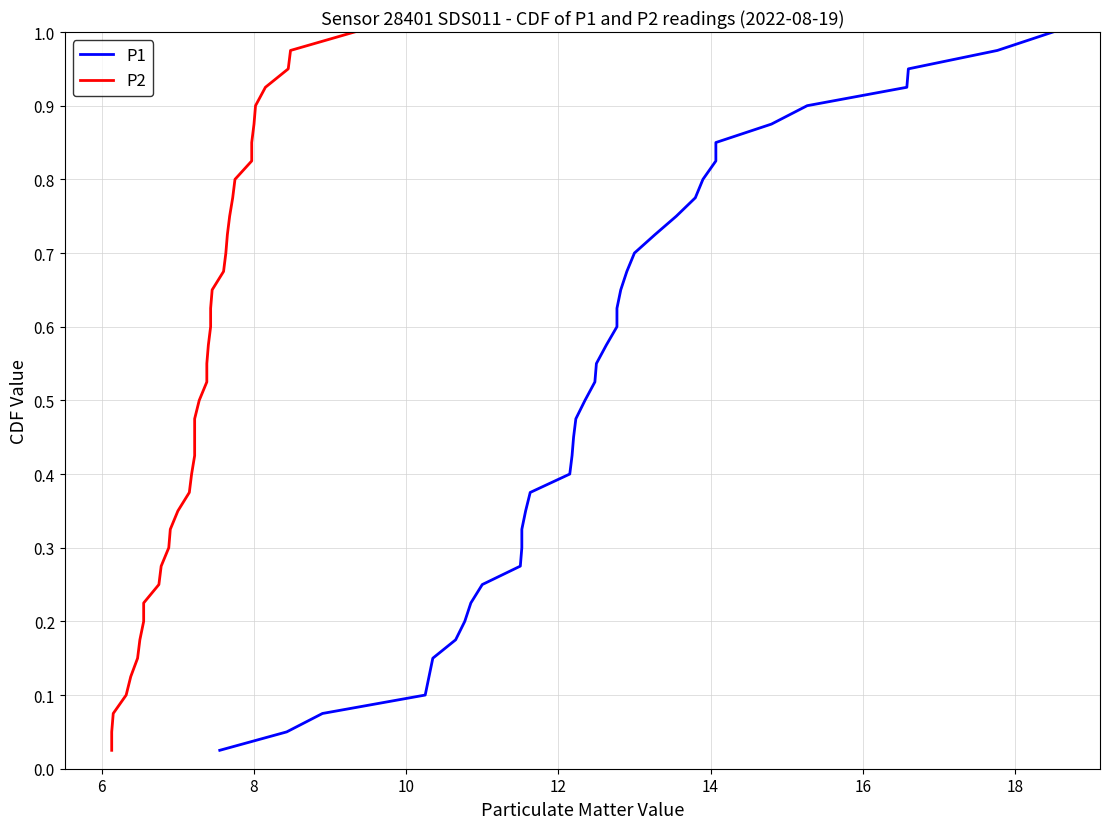

True or false: P1 and P2 intersect in this chart.

False